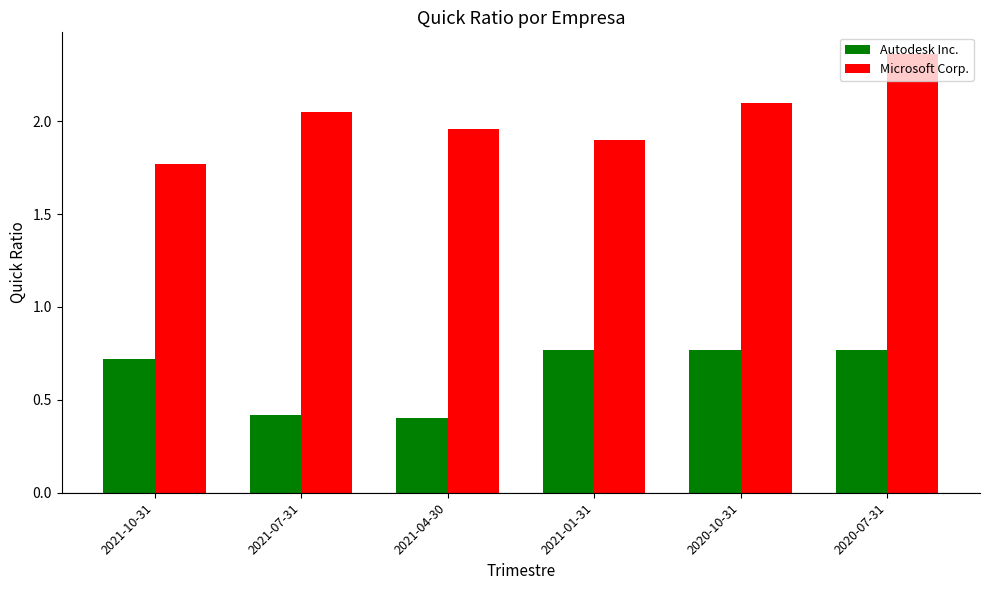

Which category has the highest value across all series?

2020-07-31